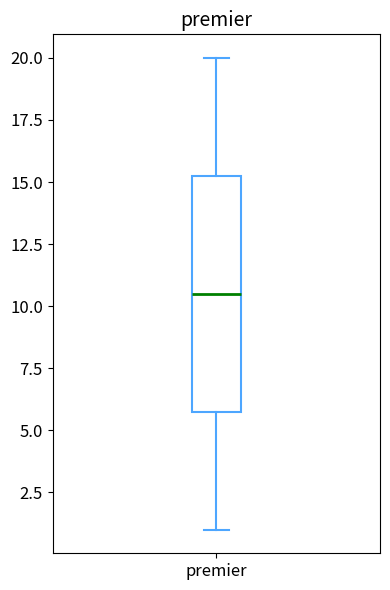

Read this box plot against the y-axis: the position of the median line, the range covered by the box, and the ends of both whiskers. The values are not printed on the chart, so give them approximately, as read against the axis.

median 10.5, box 6.0 to 15.5, whiskers 1.0 to 20.0